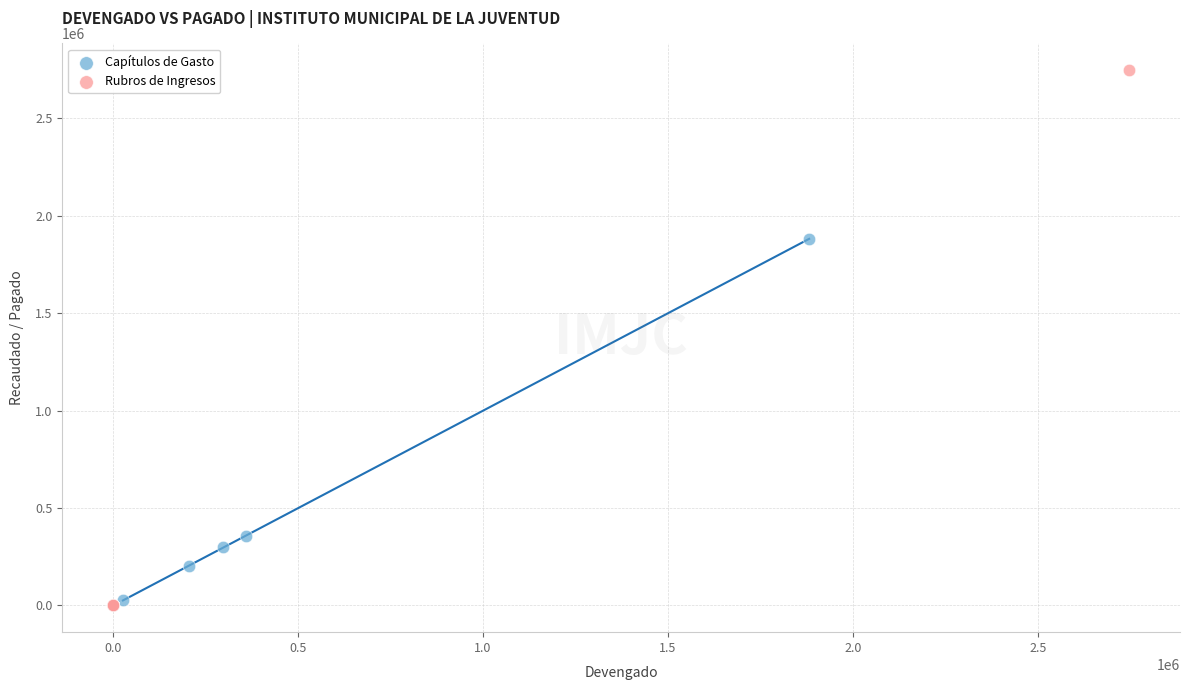

Which series reaches the maximum Y coordinate?

Rubros de Ingresos